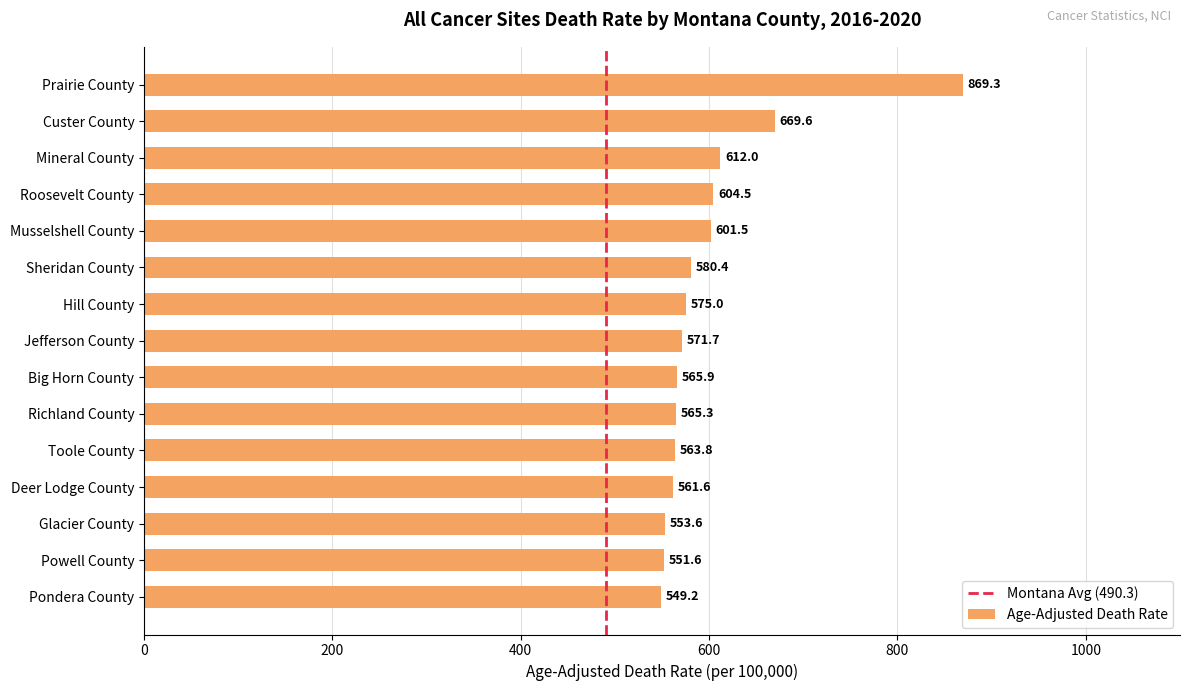

Does the chart contain stacked bars?

No